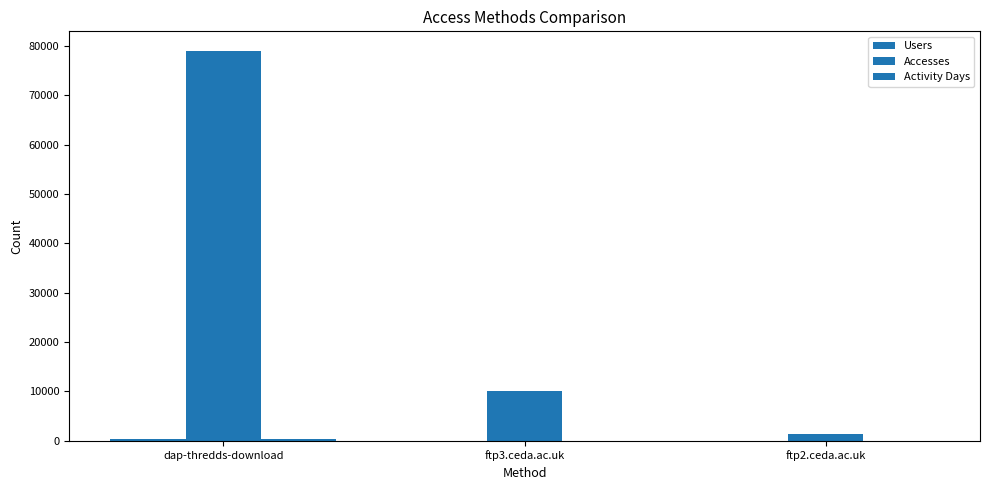

The Users series shows 218 at dap-thredds-download. True or false?

False